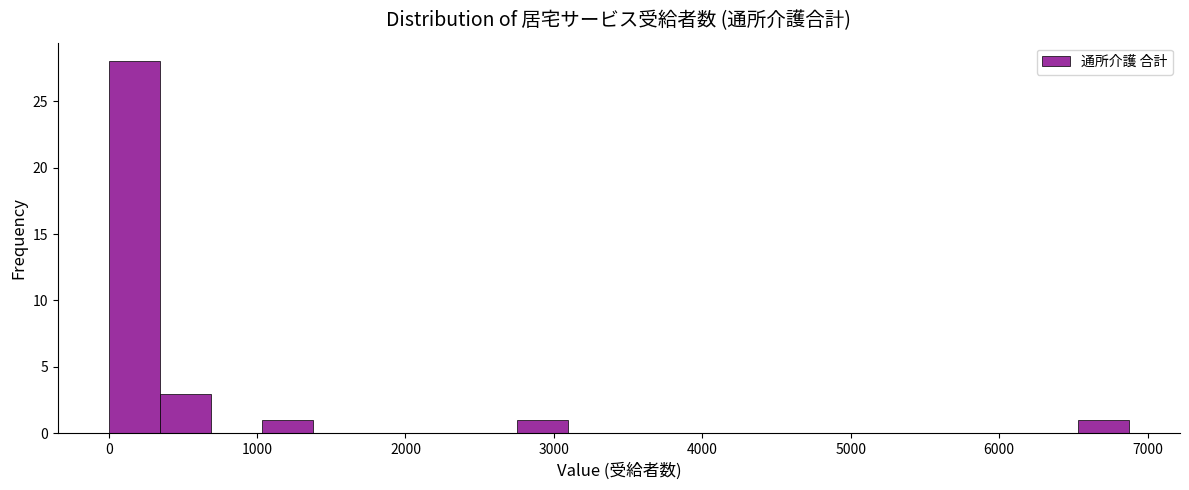

Read against the x-axis, roughly where is the centre of the tallest bar?

200